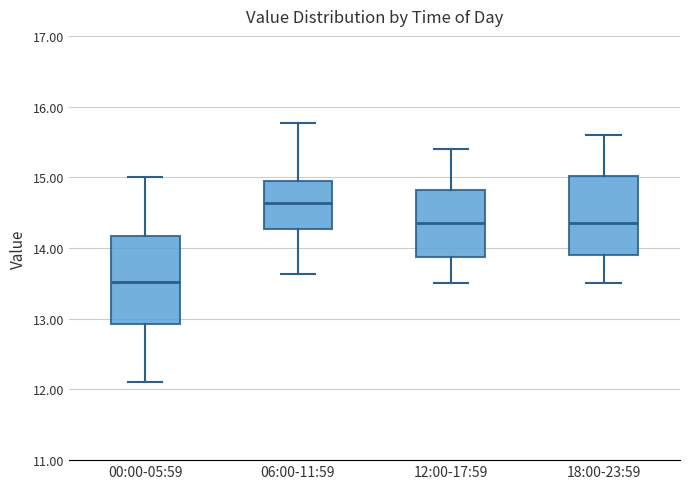

Comparing the boxes themselves (not the whiskers), which one is the tallest?

00:00-05:59